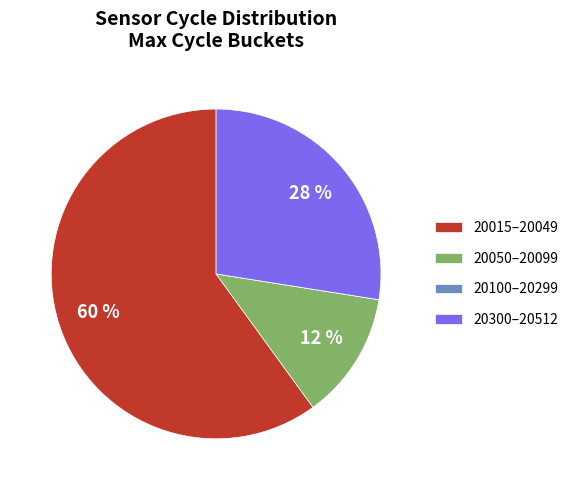

To the nearest percent, what portion does 20015–20049 represent?

60%